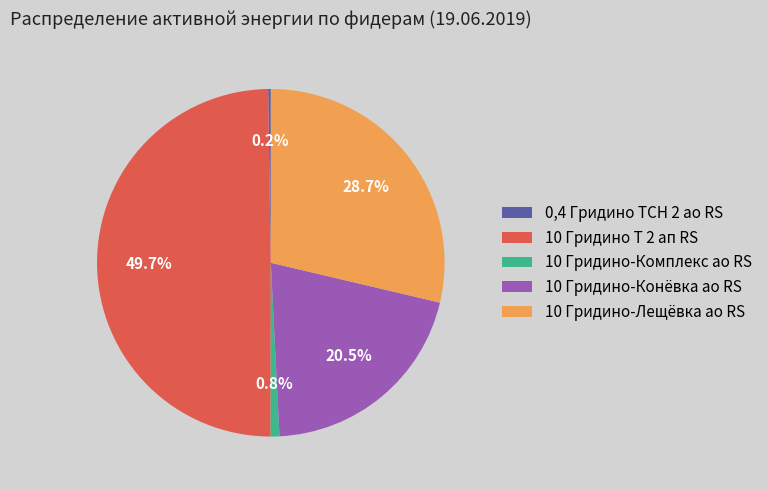

Is 10 Гридино-Лещёвка ао RS the majority of the pie?

No